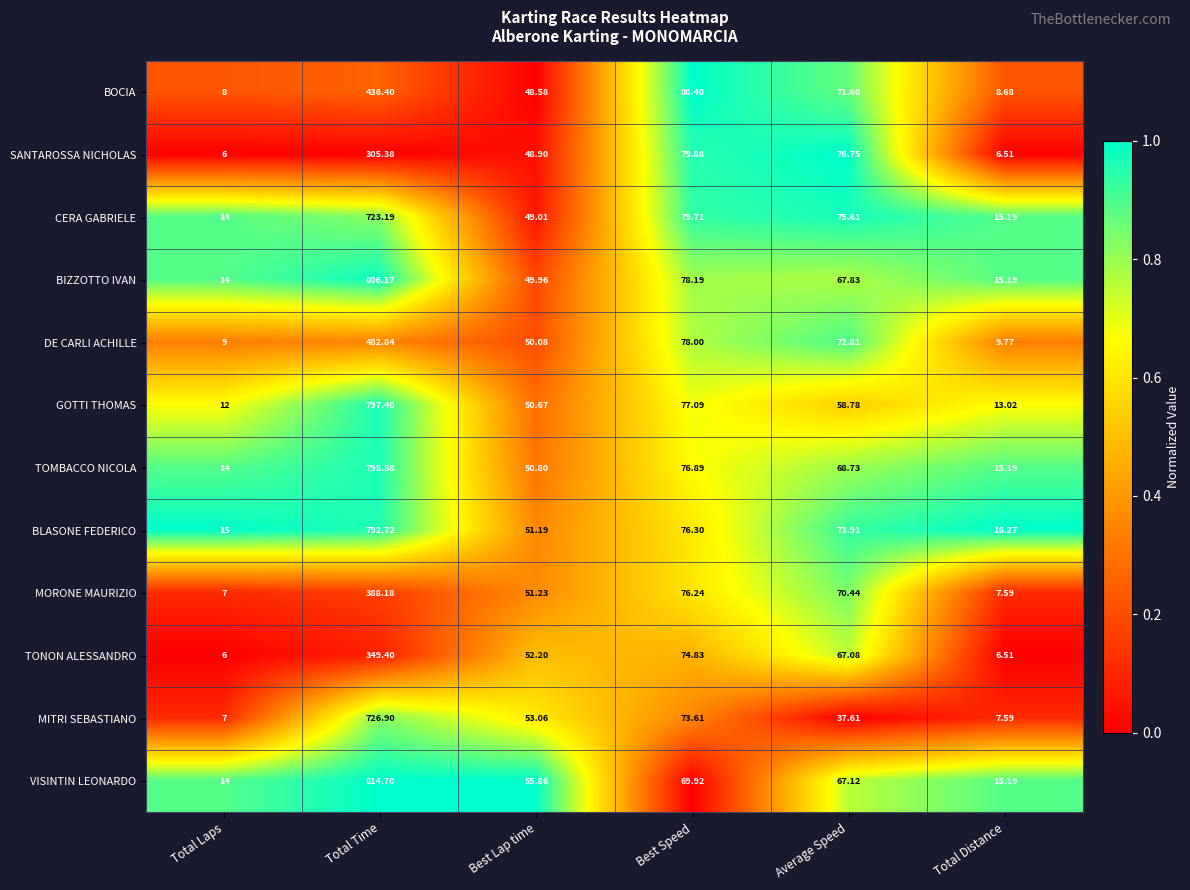

Is the value of BIZZOTTO IVAN at Best Lap time greater than the value of SANTAROSSA NICHOLAS at Average Speed?

No